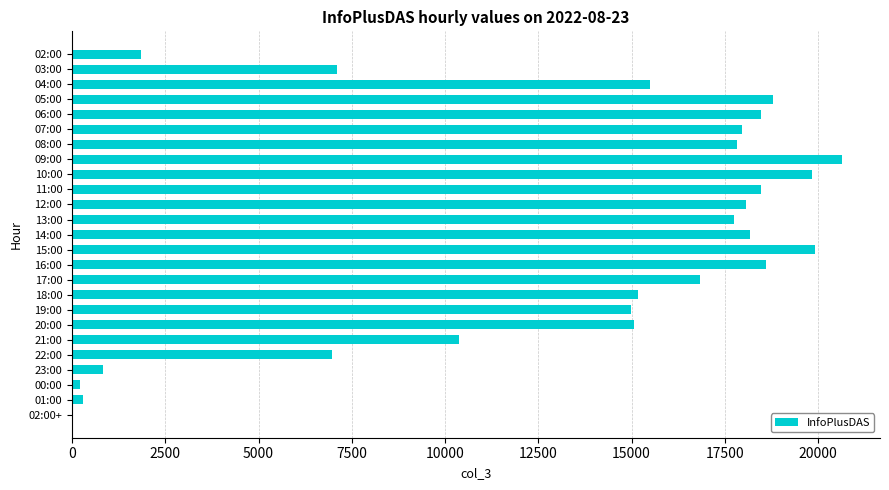

What is the change in value from 16:00 to 17:00?

-1772